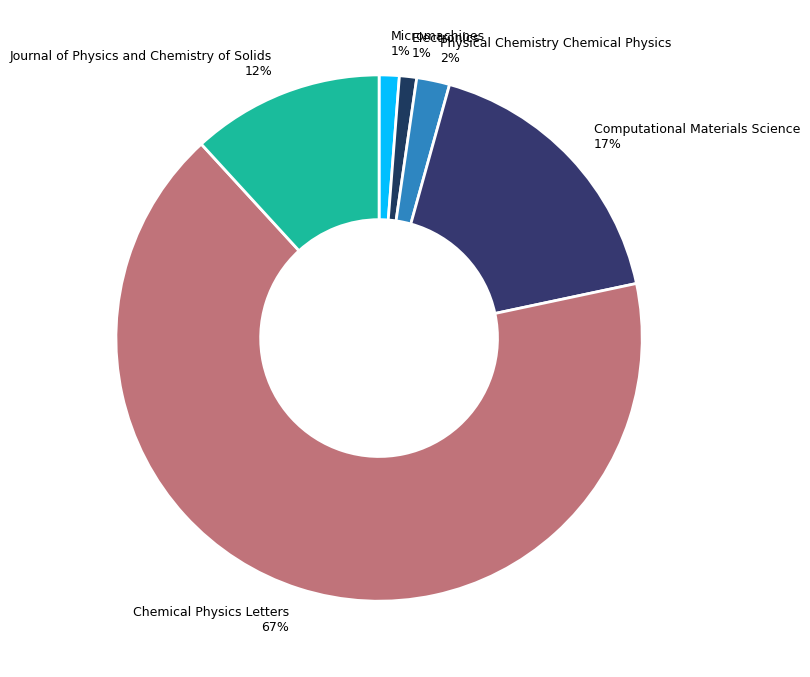

Is there a majority slice in this chart?

Yes